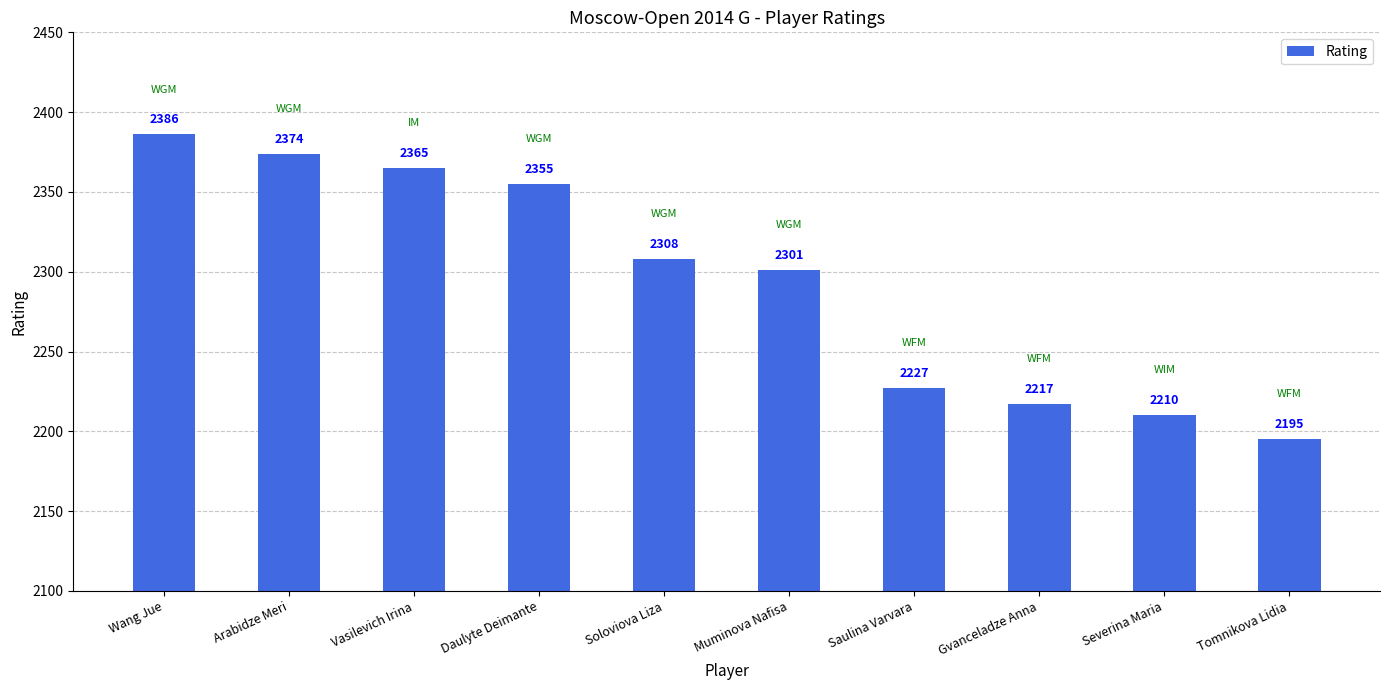

List the labels in order of value, smallest first.

Tomnikova Lidia, Severina Maria, Gvanceladze Anna, Saulina Varvara, Muminova Nafisa, Soloviova Liza, Daulyte Deimante, Vasilevich Irina, Arabidze Meri, Wang Jue